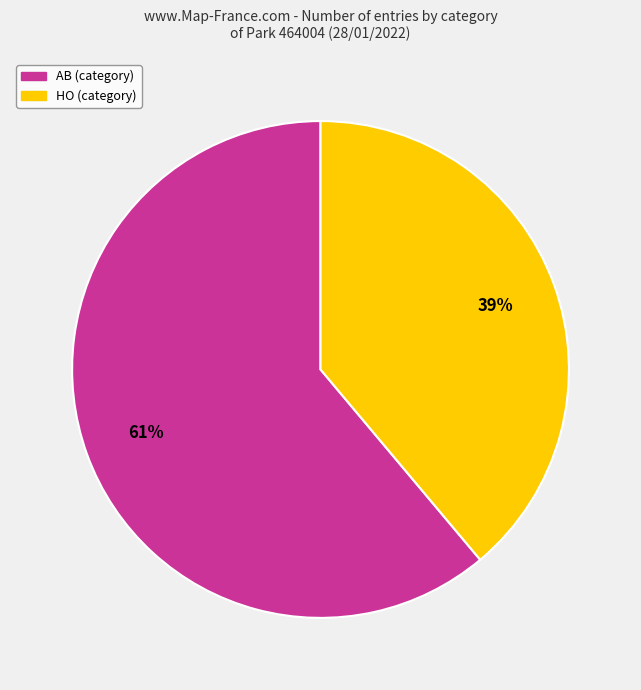

Which has a higher value, HO or AB?

AB